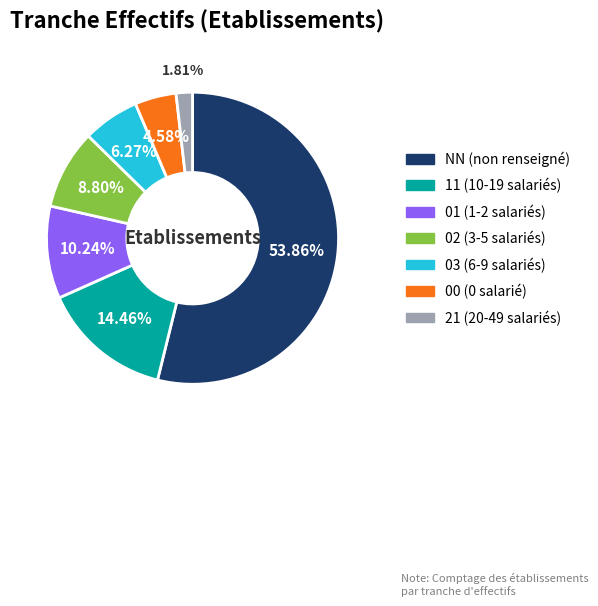

Is there a majority slice in this chart?

Yes